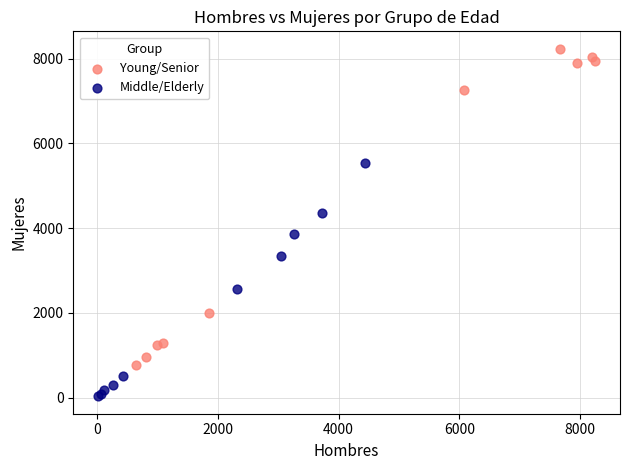

Which series has the largest Y range (max minus min)?

Young/Senior